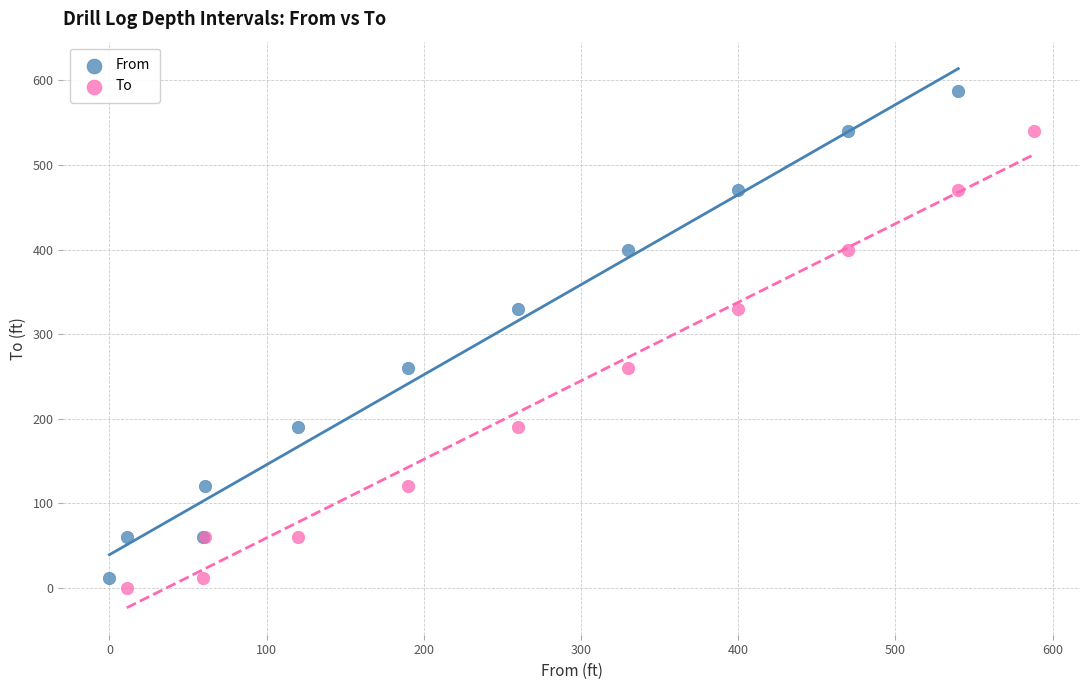

Which series has the largest Y range (max minus min)?

From